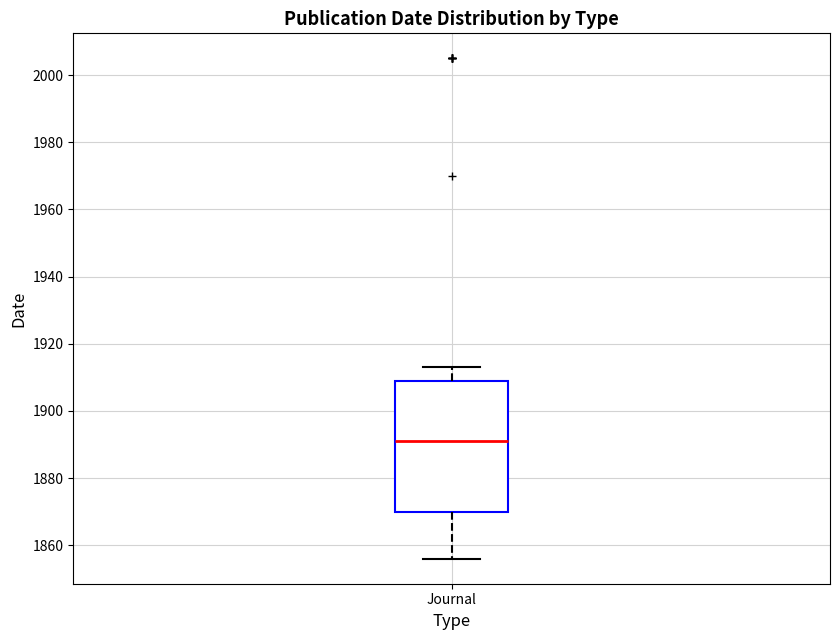

Transcribe this box plot: give where the median line is, the range the box spans, and where the two whiskers end, as read against the y-axis. The values are not printed on the chart, so give them approximately, as read against the axis.

median 1892, box 1870 to 1910, whiskers 1856 to 1914